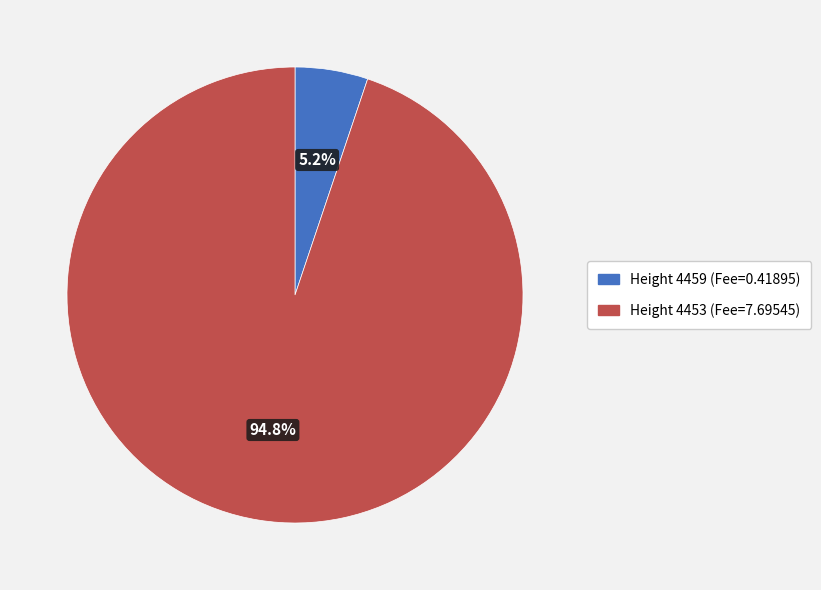

What percentage do Height 4453 (Fee=7.69545) and Height 4459 (Fee=0.41895) together represent?

100.0%